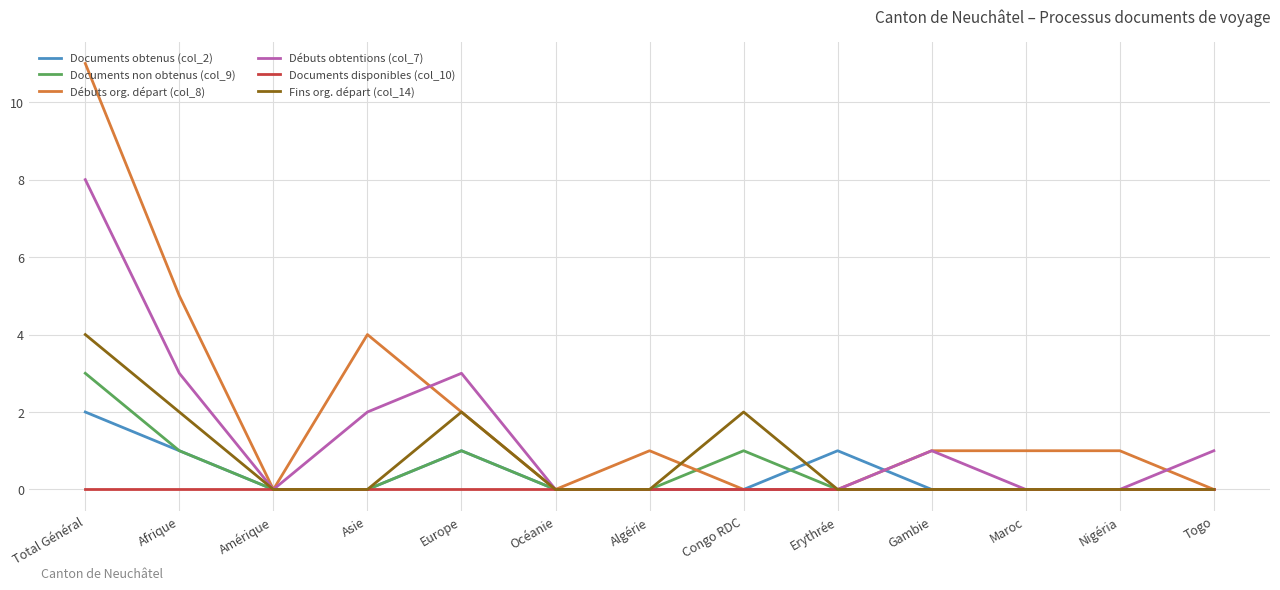

What position from the left is Algérie?

7